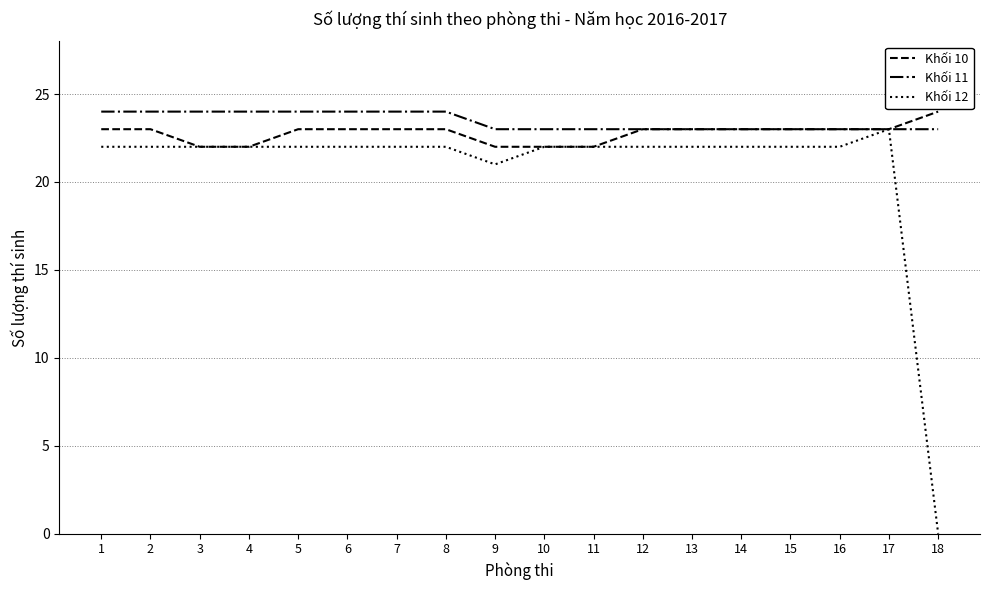

The value of Khối 12 at 5 is 5. True or false?

False